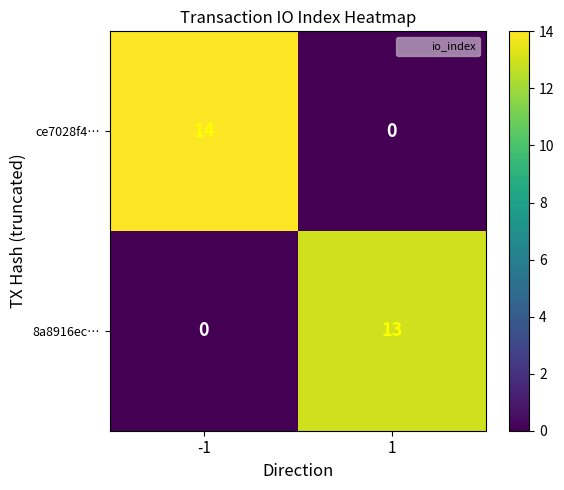

What is the difference between the highest and lowest values at 1?

13